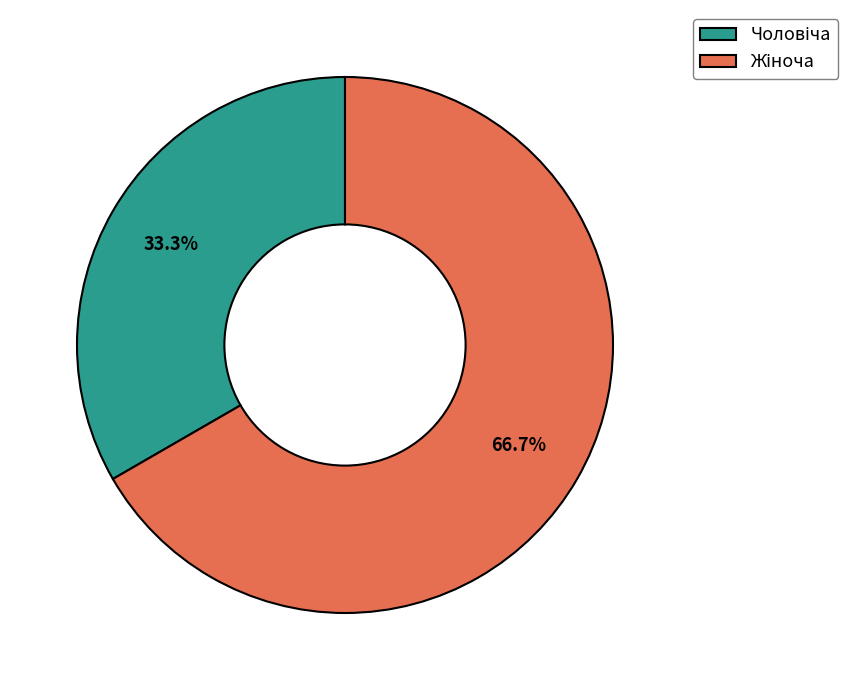

Does any single category account for the majority?

Yes